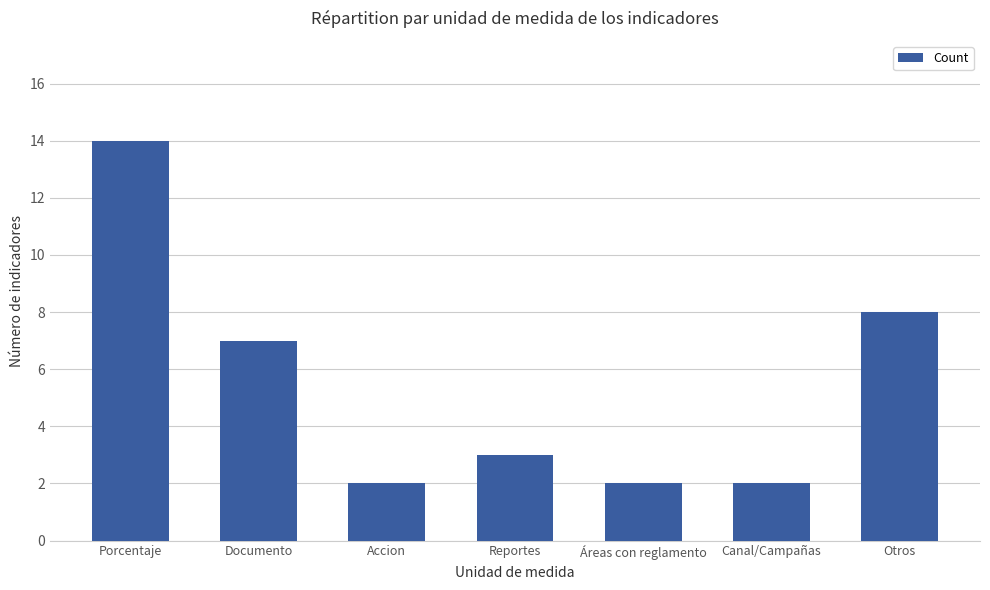

What position from the right is Documento?

6